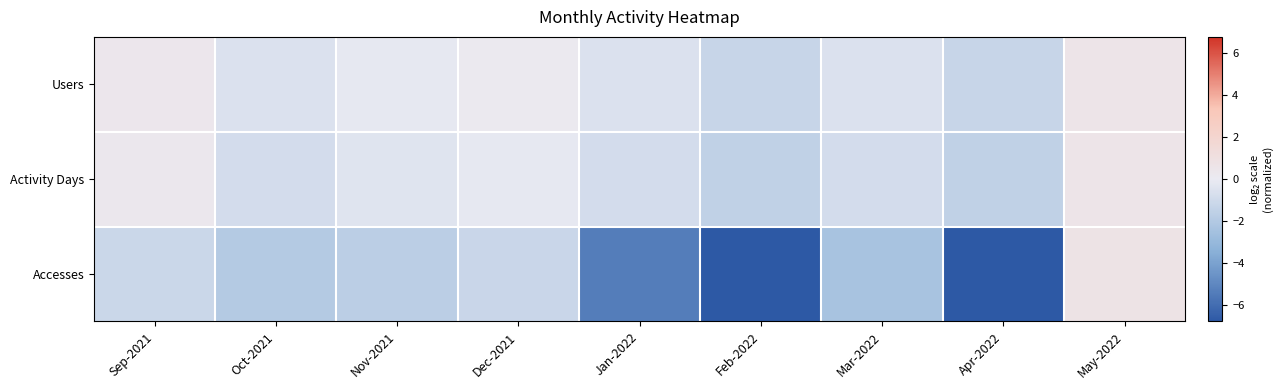

At how many categories does at least one series exceed 0?

3